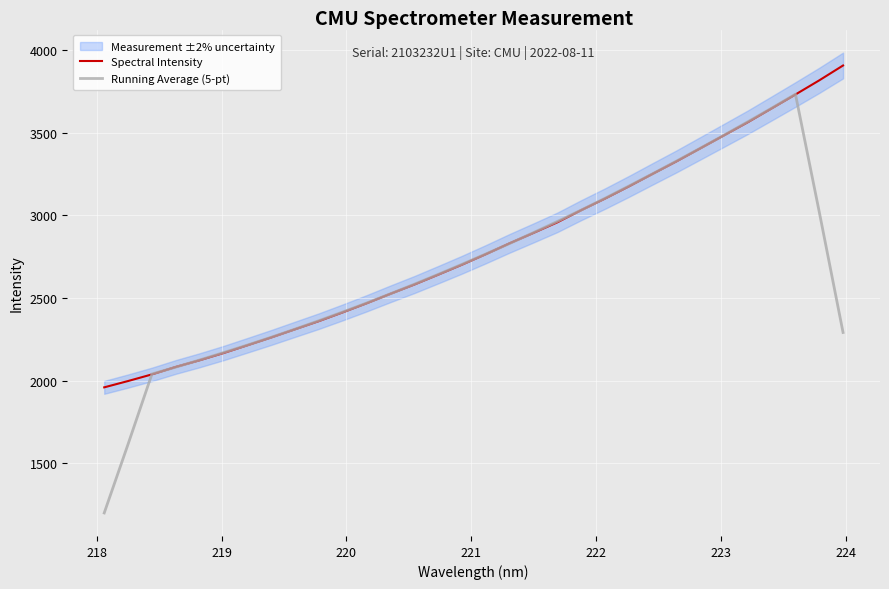

What is the maximum value for Running Average (5-pt)?

3732.8